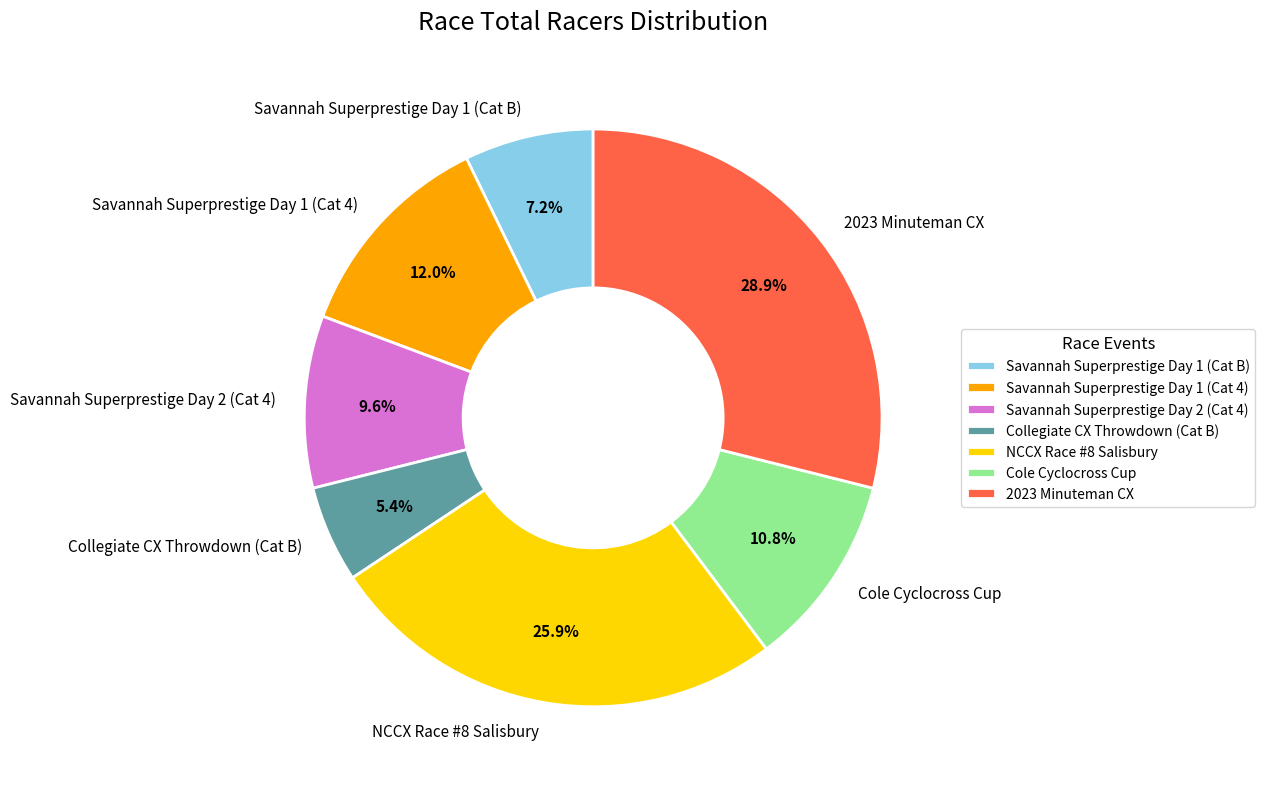

How many segments does this pie chart have?

7